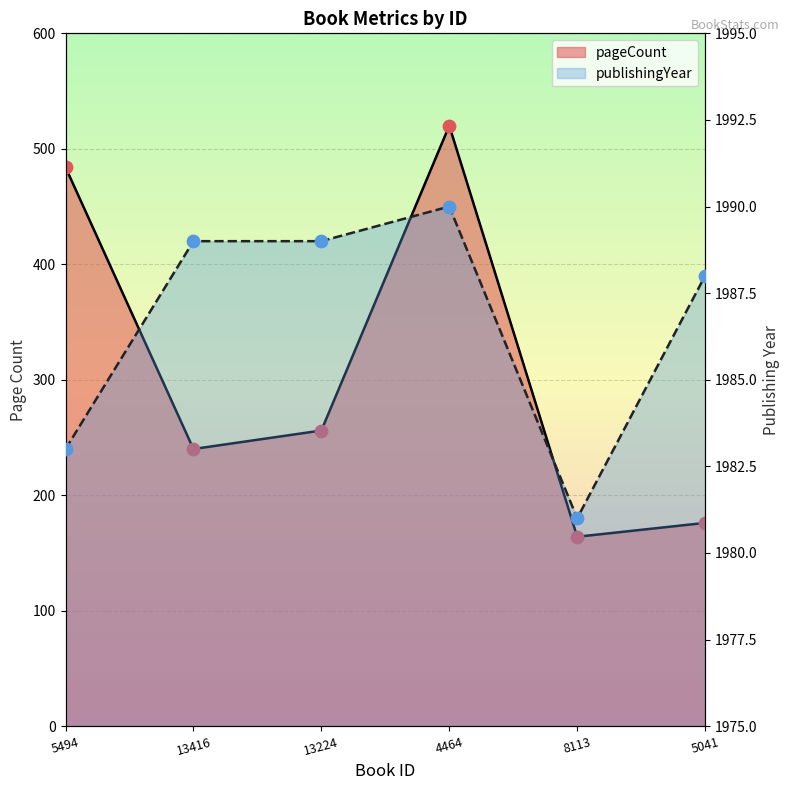

Which series contains the highest Y value?

publishingYear